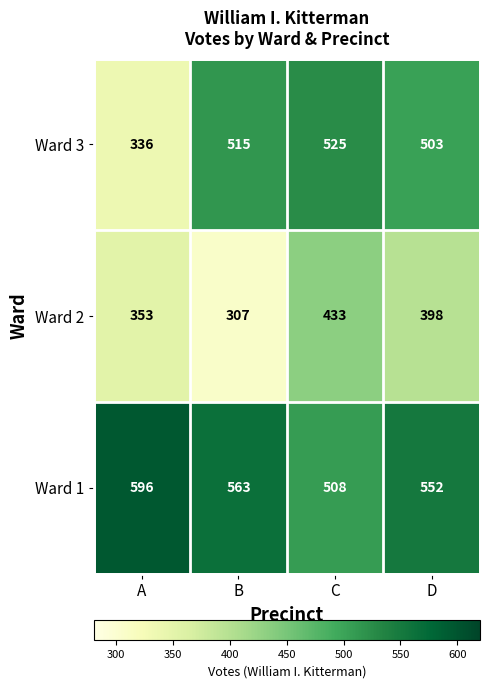

What is the minimum value shown in the chart?

307